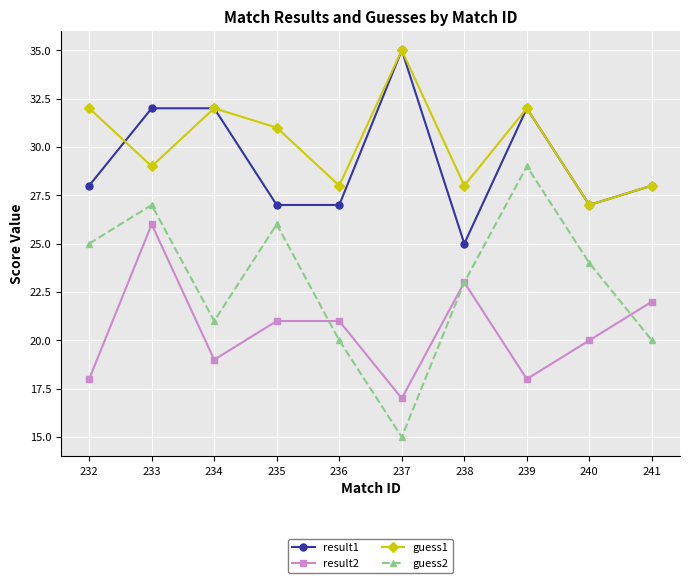

What is the difference between the guess2 values at 238 and 236?

3